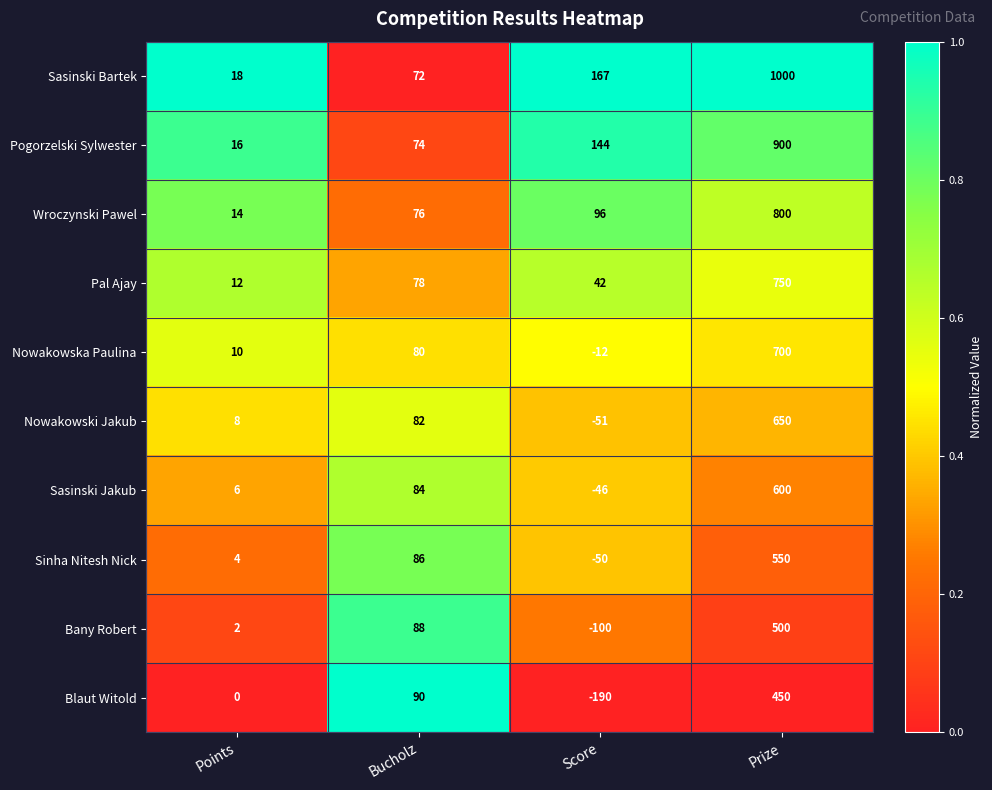

Which series has the largest total across all categories?

Sasinski Bartek